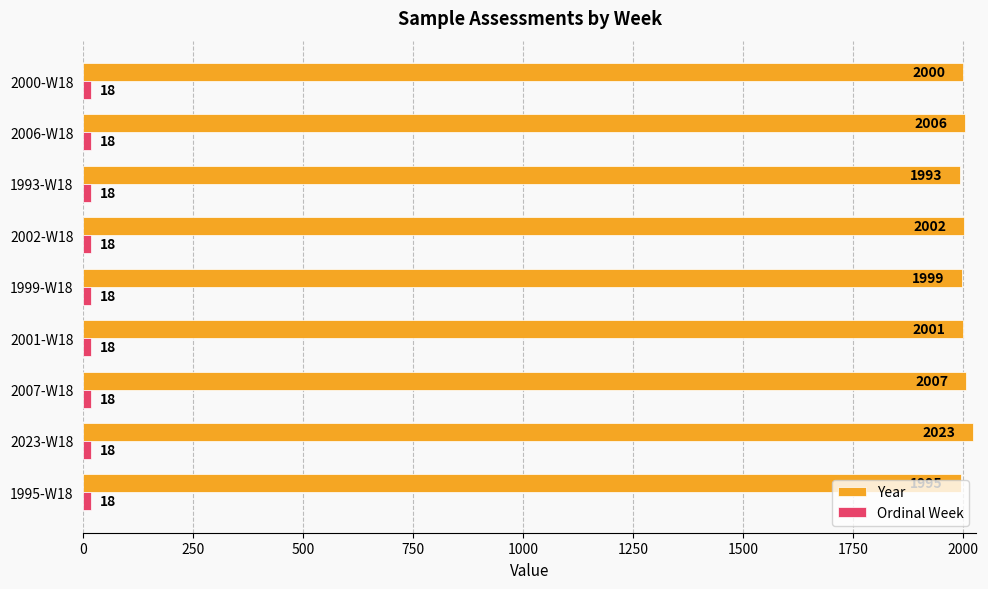

Where is Year nearest to the value 2008?

2007-W18